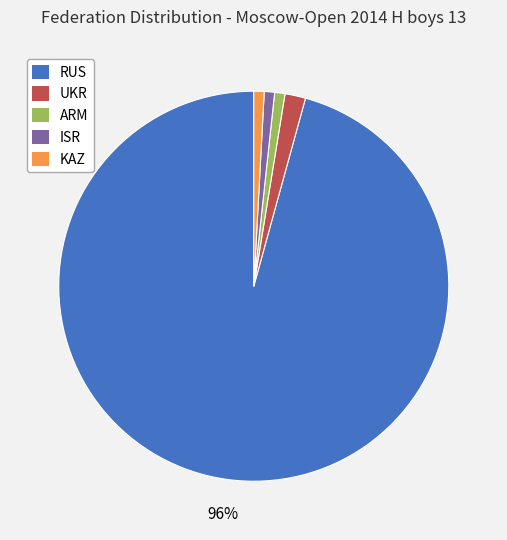

Approximately how many times larger is the value at ARM compared to UKR?

0.5